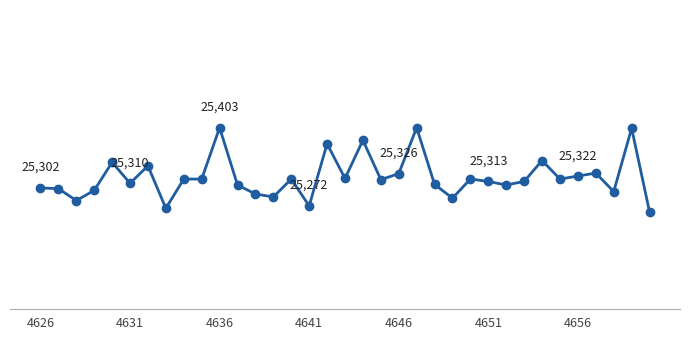

Is this an area chart (filled region under the line)?

No